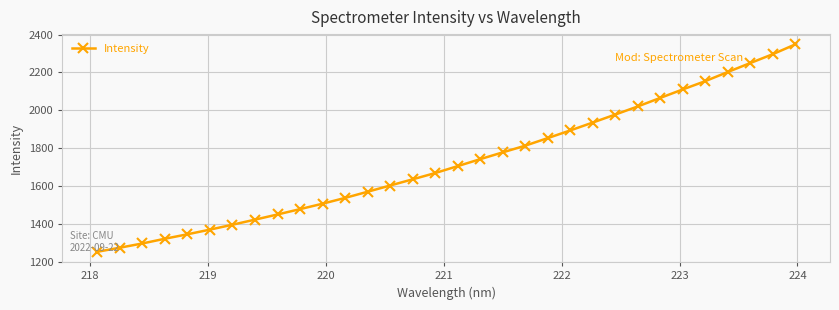

True or false: there are more than 2 points higher than both neighbors.

False